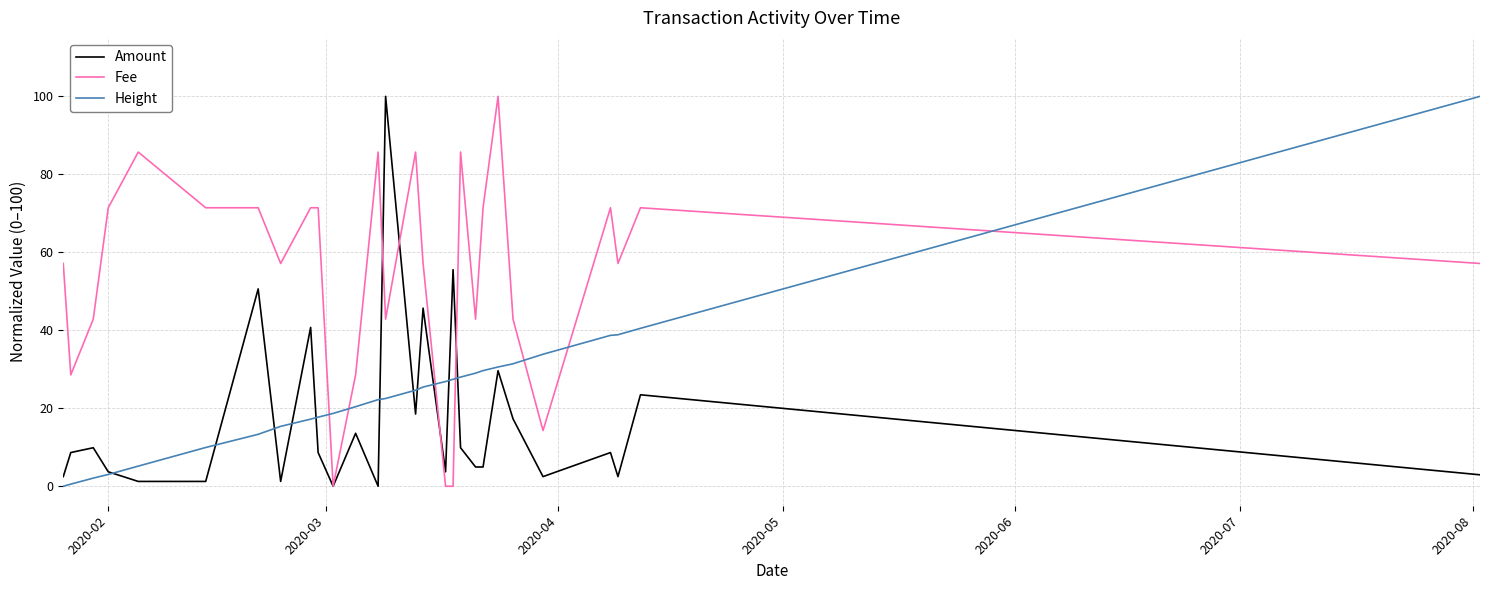

What is the highest value of the Amount series?

100.0